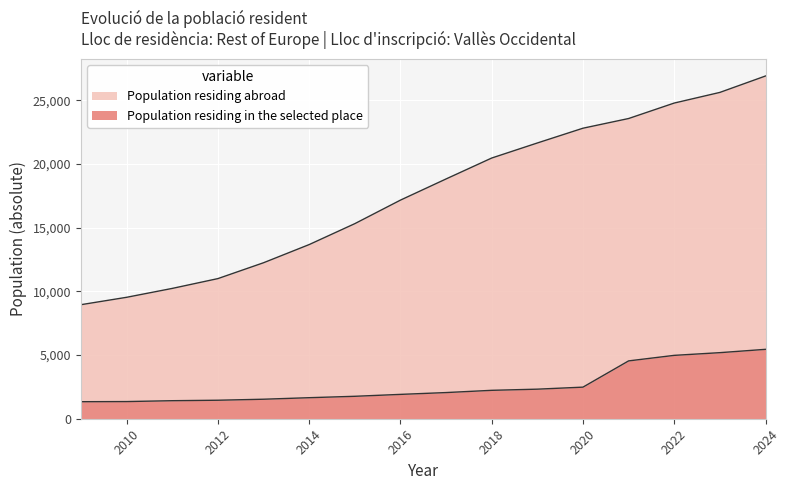

True or false: Population residing abroad (absolute) has more than 1 interior local peaks.

False